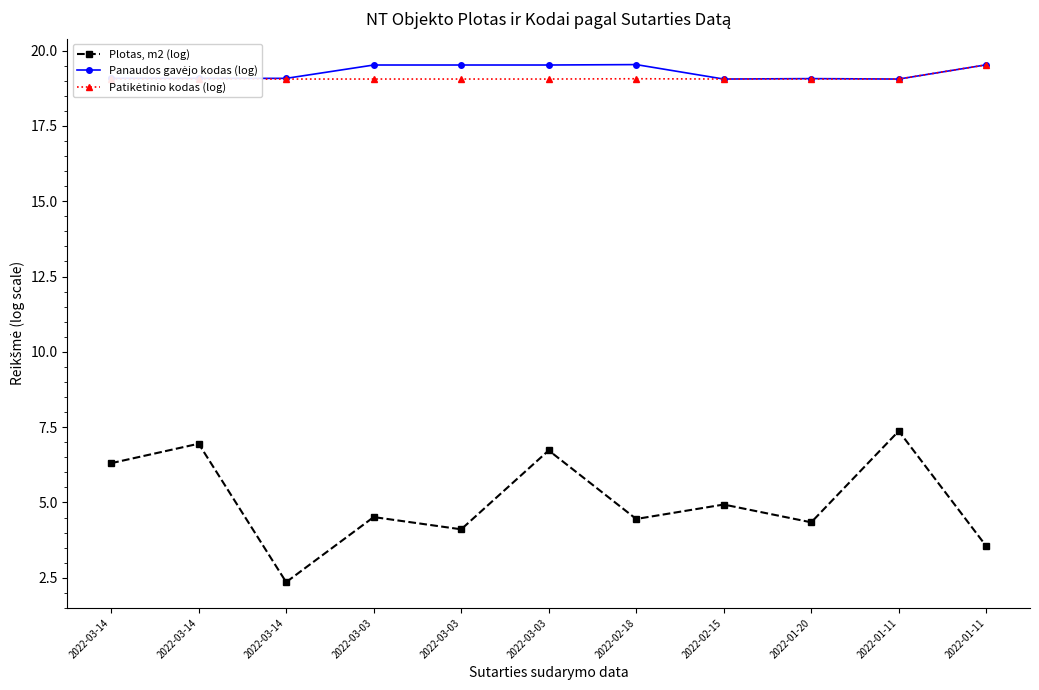

What is the maximum value shown in the chart?

19.5